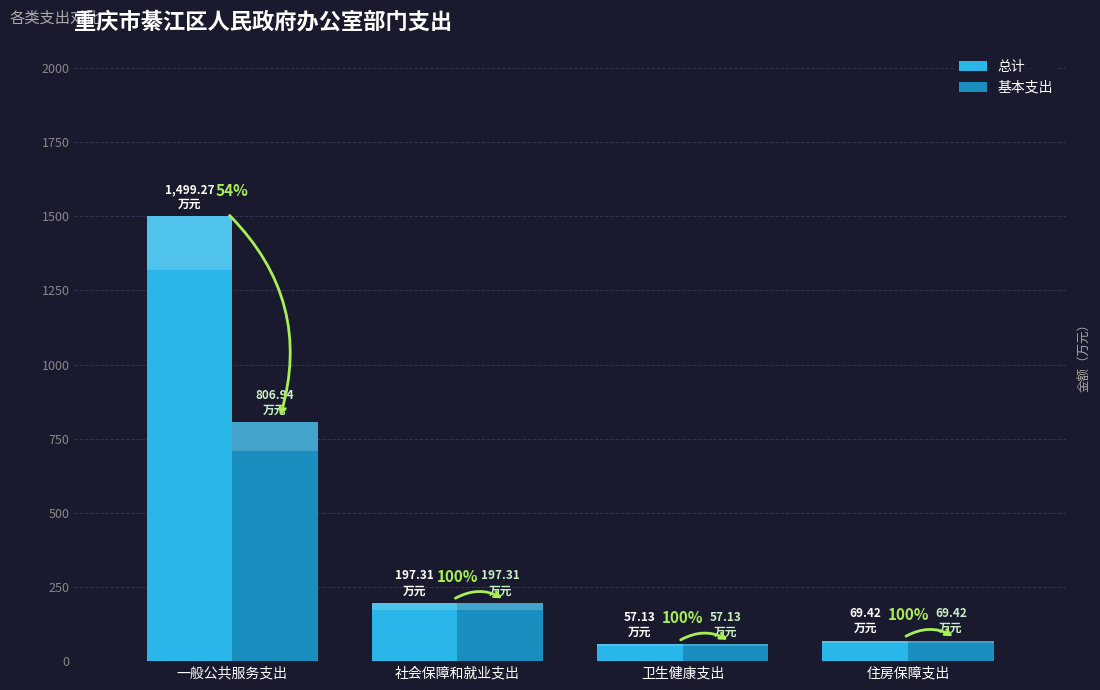

What are all the series names shown in the legend?

总计, 基本支出